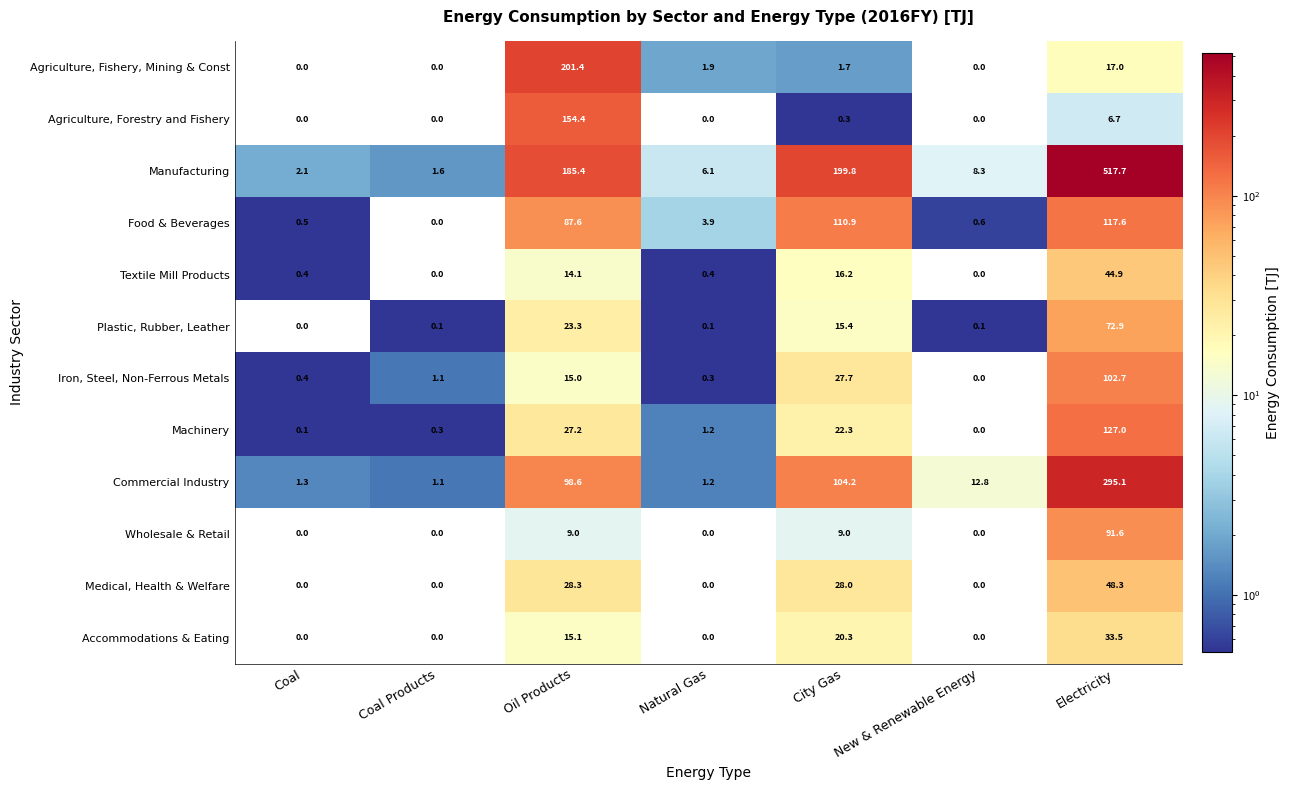

What is the difference between the maximum and minimum values in the Textile Mill Products series?

44.9